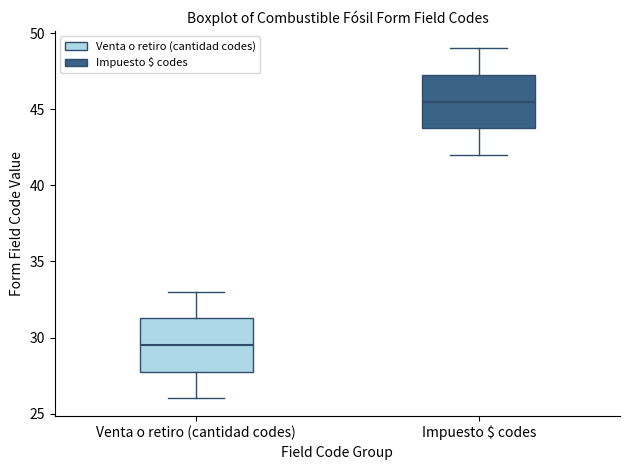

Where does the lower whisker of the box for Venta o retiro (cantidad codes) end on the y-axis? The values are not printed on the chart, so give them approximately, as read against the axis.

26.0